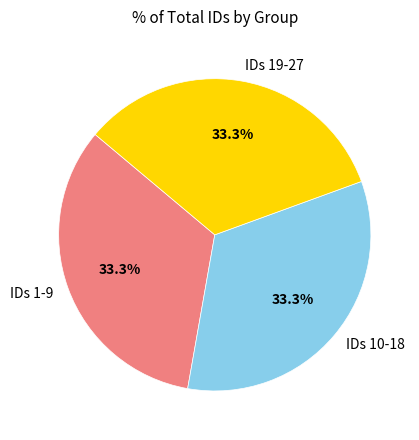

What is the ratio of the value at IDs 10-18 to the value at IDs 1-9?

1.0